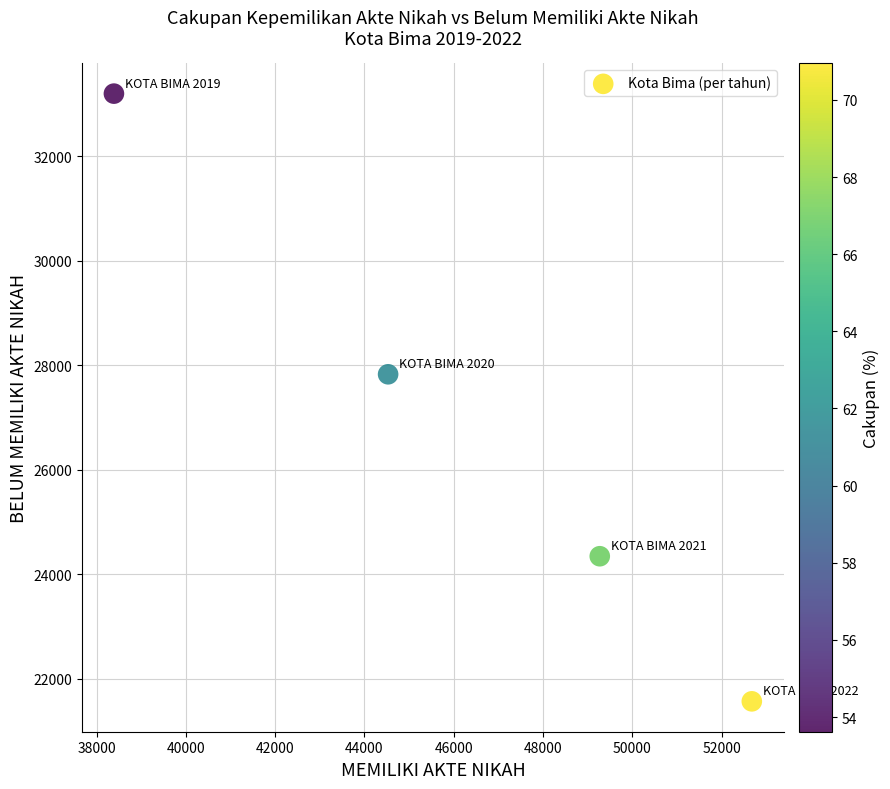

What is the range of Y values (max minus min)?

11630